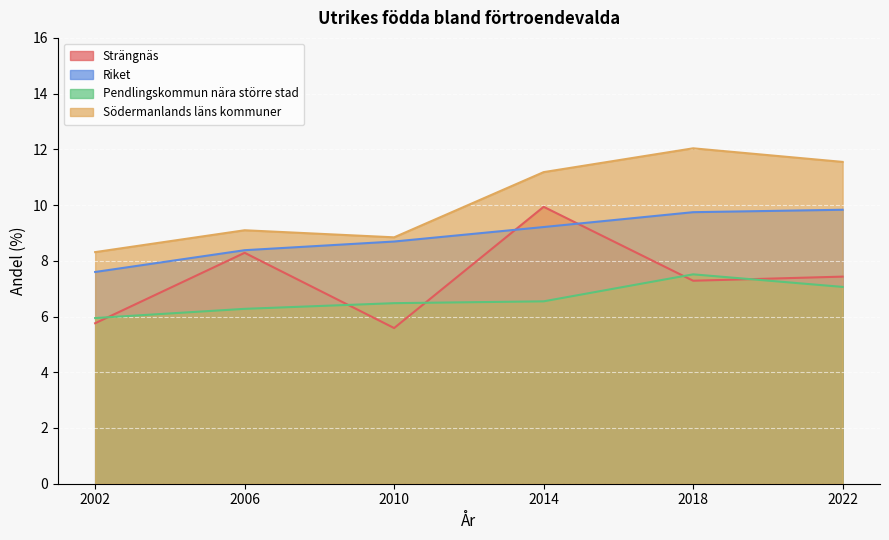

At how many categories does at least one series exceed 9?

4